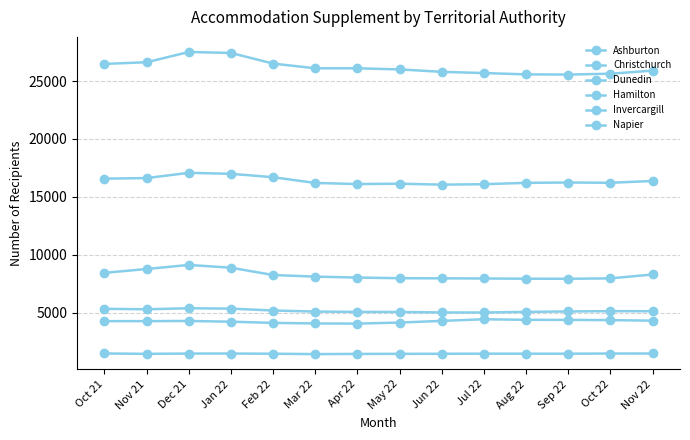

At which label does Napier reach its peak?

Dec 21